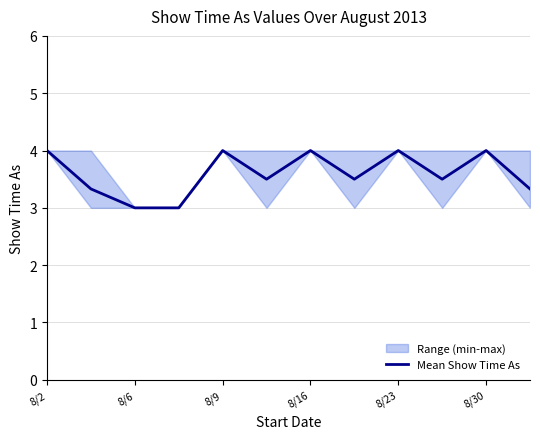

The value of Mean Show Time As at 8/2 is 1.7. True or false?

False